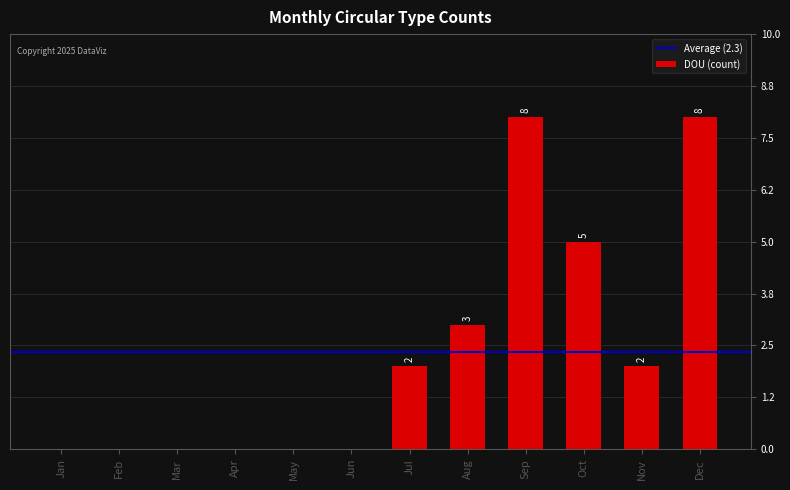

Which has a higher value, Dec or Mar?

Dec